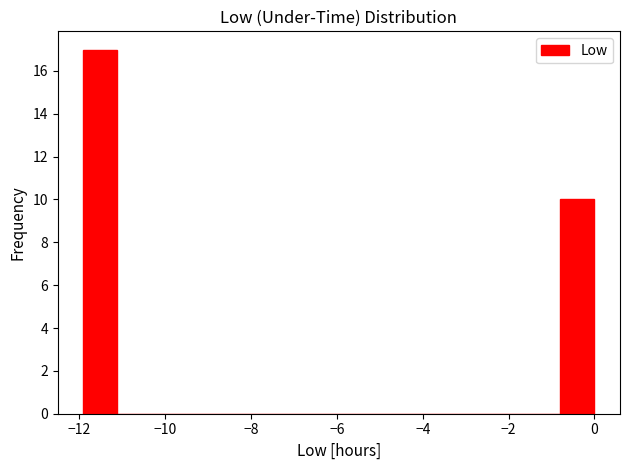

Read against the x-axis, roughly where is the centre of the tallest bar?

-11.6